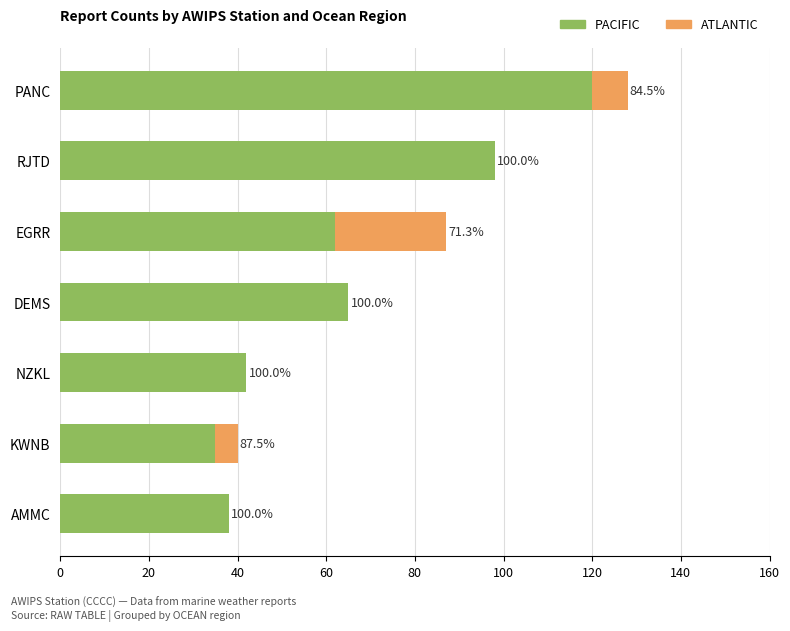

What are all the series names shown in the legend?

PACIFIC, ATLANTIC